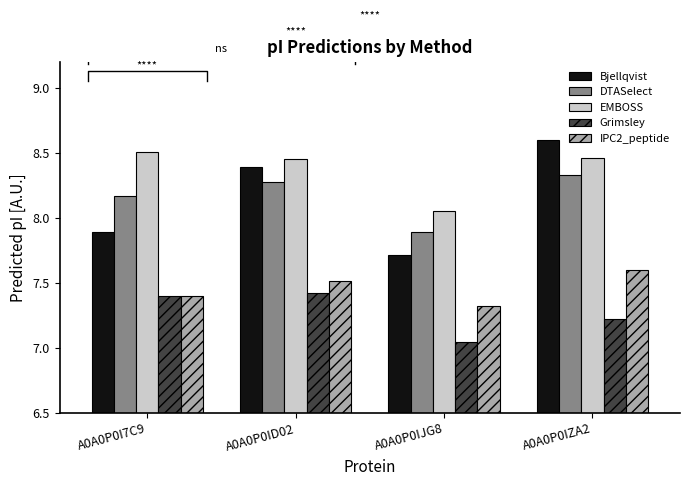

What is the difference between the maximum and minimum values in the Bjellqvist series?

0.9